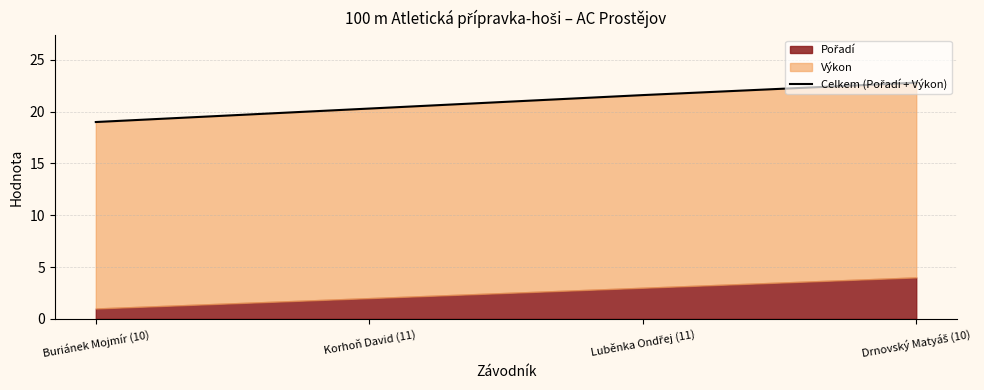

Reading left to right, what are all the values shown in this chart?

Buriánek Mojmír (10)=19.0	Korhoň David (11)=20.3	Luběnka Ondřej (11)=21.6	Drnovský Matyáš (10)=22.8